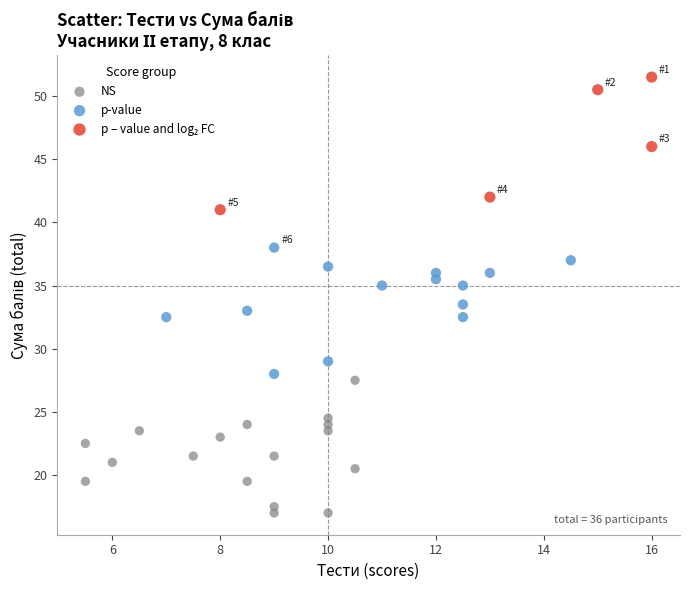

Which series contains the lowest Y value?

NS